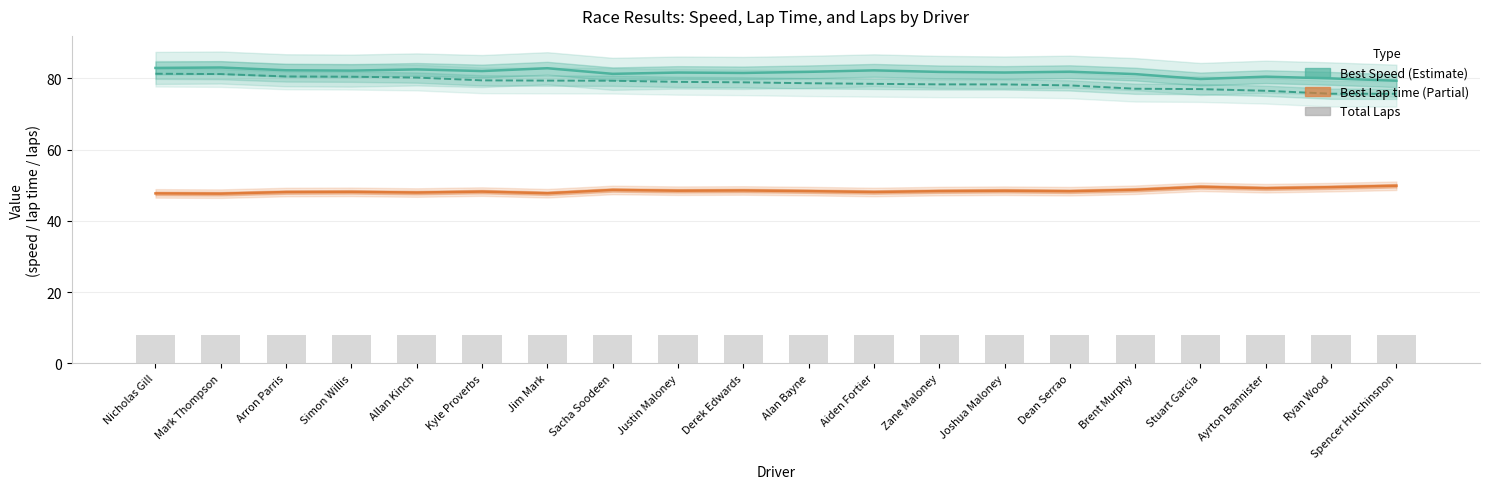

What is the label of the 9th bar from the right?

Aiden Fortier